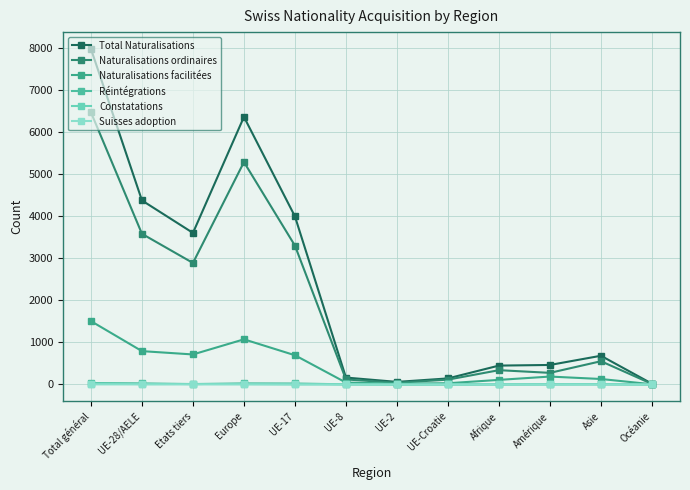

What are all the series names shown in the legend?

Total Naturalisations, Naturalisations ordinaires, Naturalisations facilitées, Réintégrations, Constatations, Suisses adoption